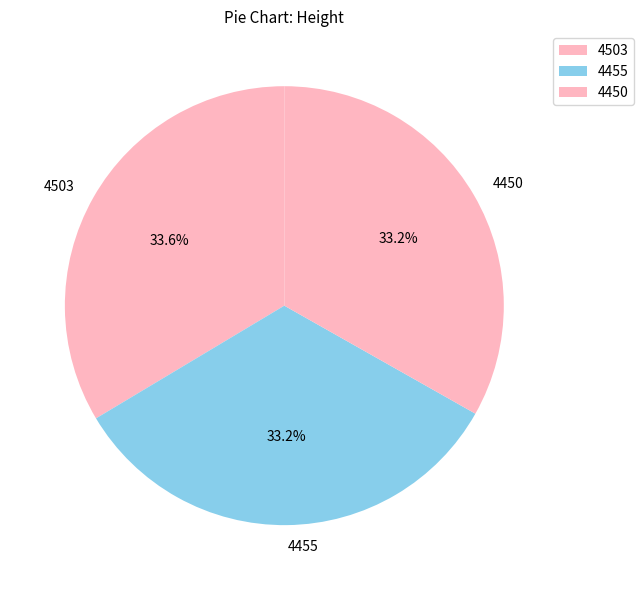

How many slices are in this pie chart?

3